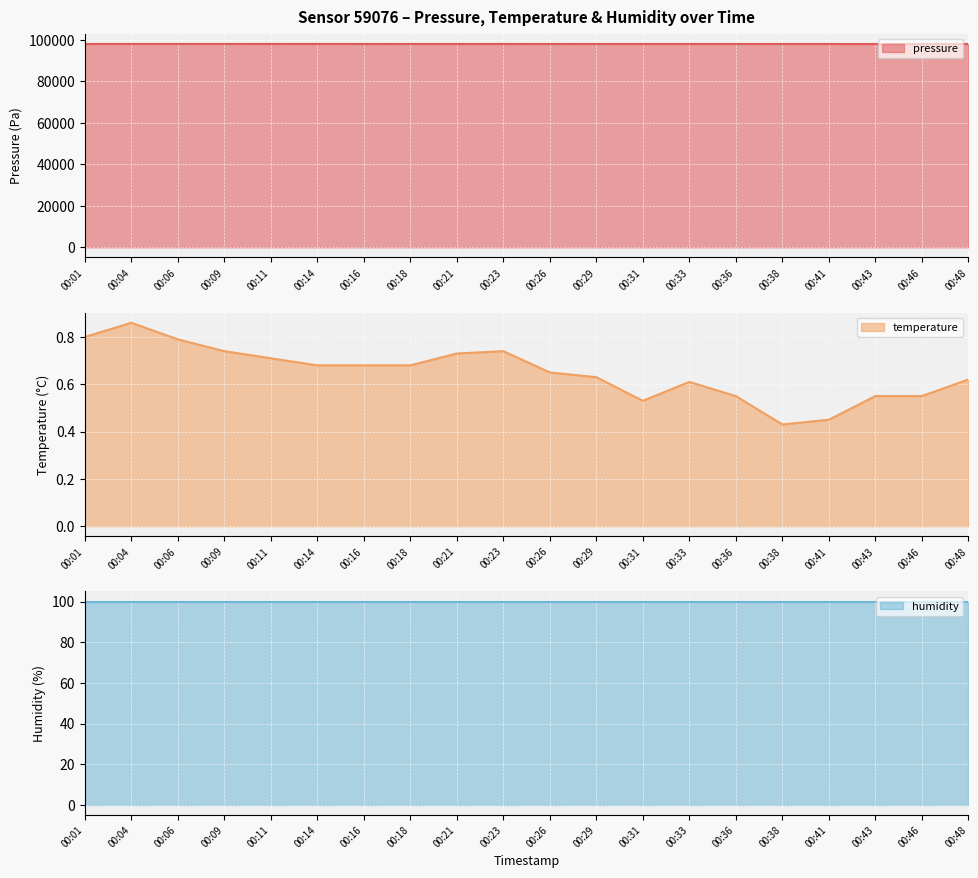

At which category is the sum across all series the highest?

00:11